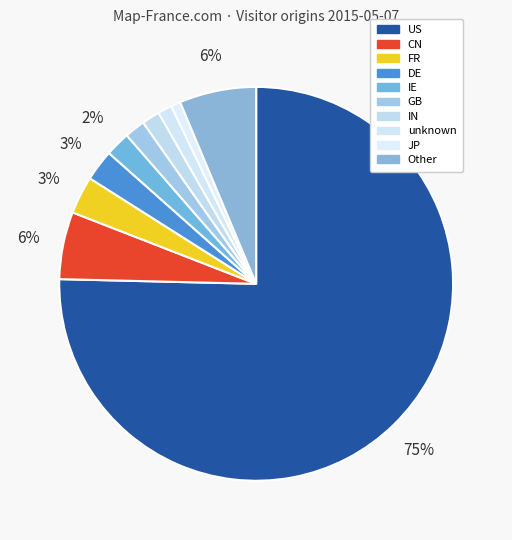

True or false: JP accounts for 1% of the total.

True